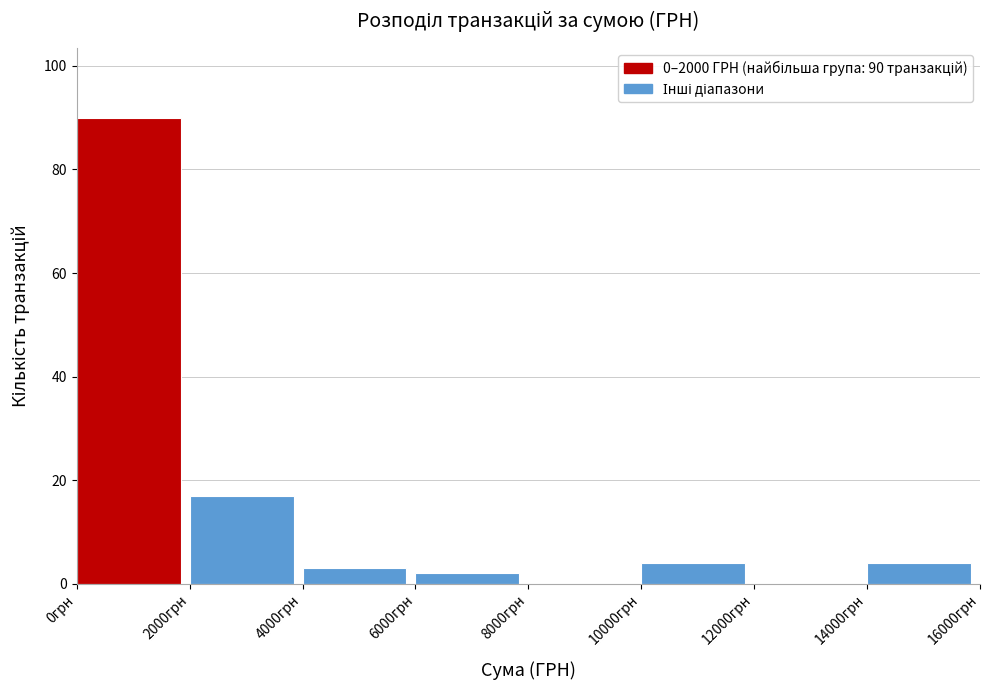

Which range on the x-axis has the tallest bar?

0 to 2000